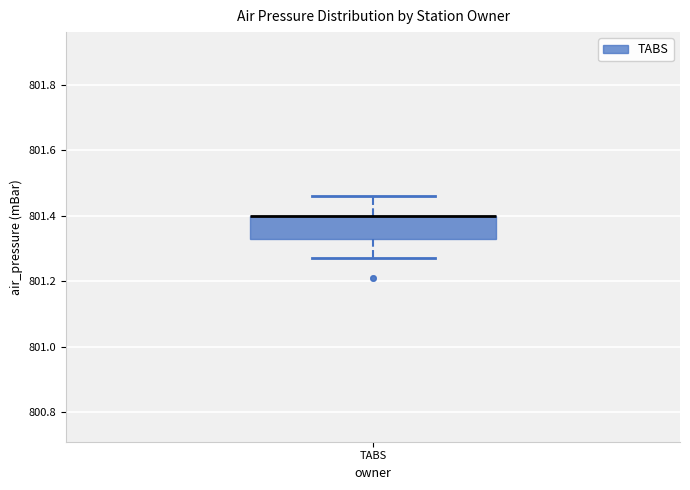

Where does the lower whisker of the box for TABS end on the y-axis? The values are not printed on the chart, so give them approximately, as read against the axis.

801.28